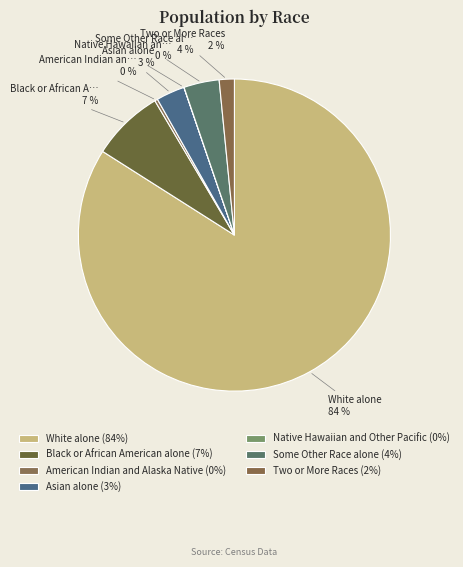

Which slice is the largest?

White alone